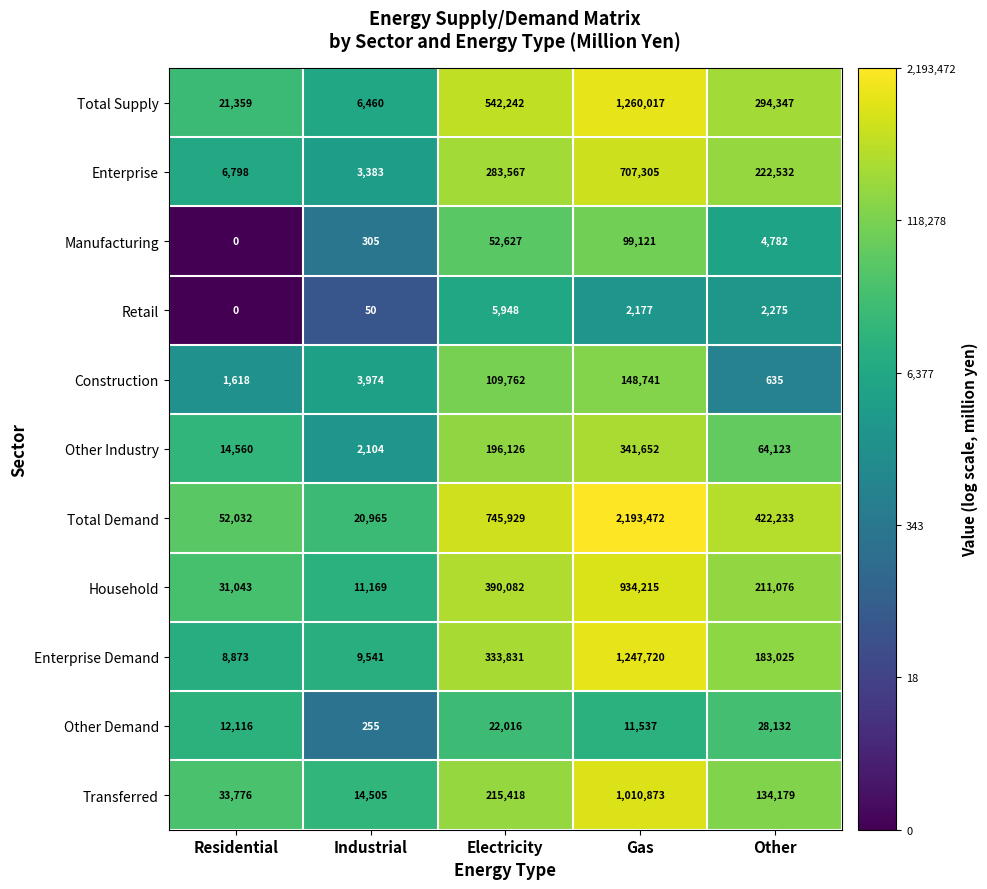

What is the total value across all series at Other?

1567339